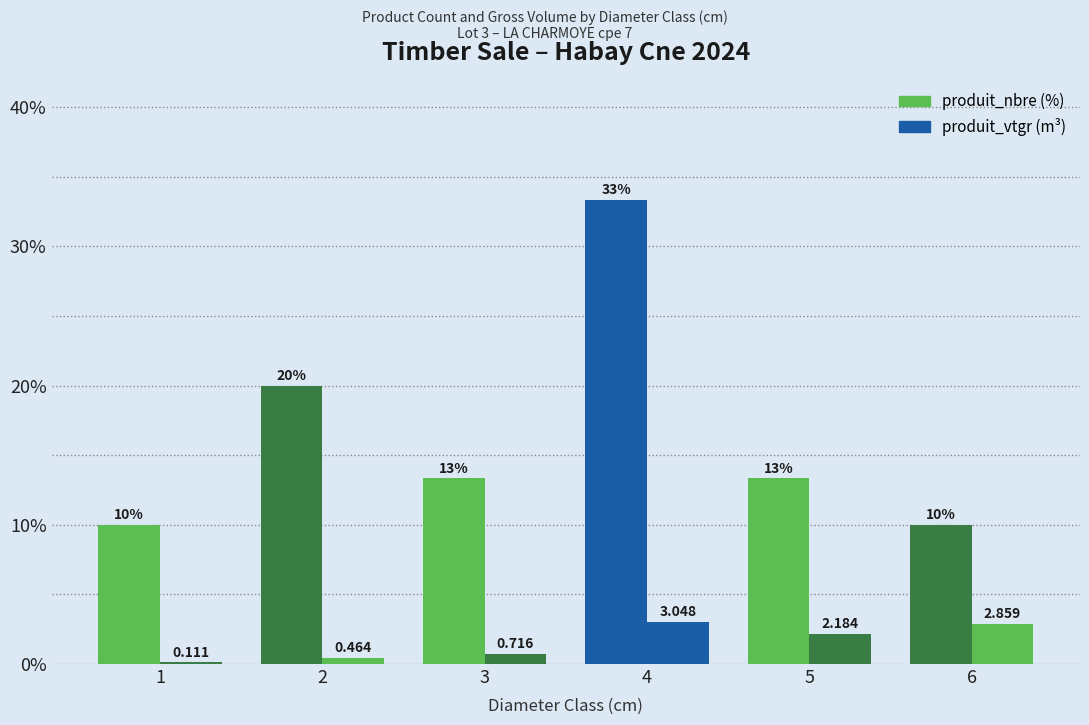

The produit_vtgr (m³) series shows 1.5 at 4. True or false?

False